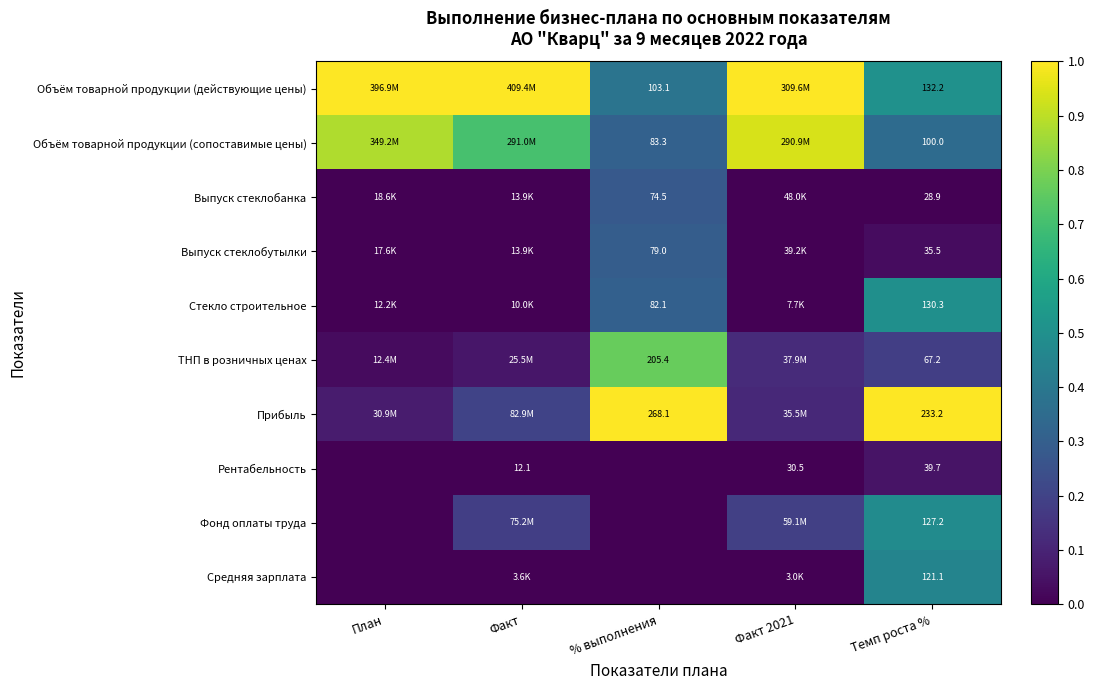

Is the value of Объём товарной продукции (действующие цены) at Темп роста % greater than the value of Объём товарной продукции (сопоставимые цены) at % выполнения?

Yes